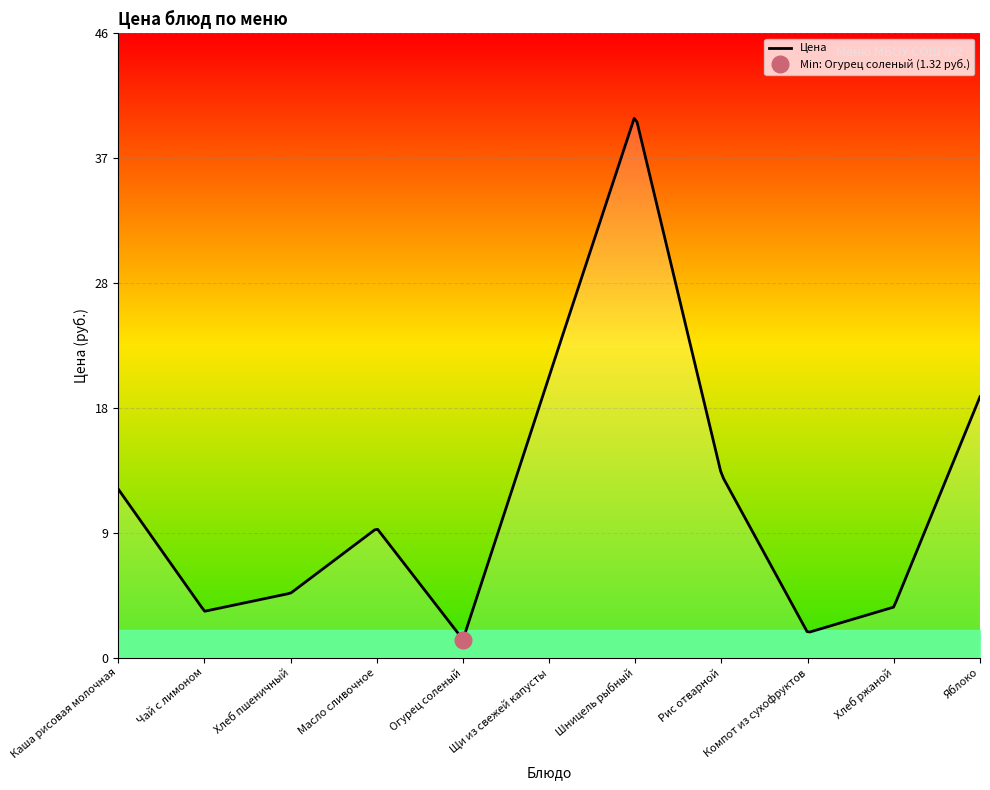

Is it true that the value at Щи из свежей капусты is 20.7?

True